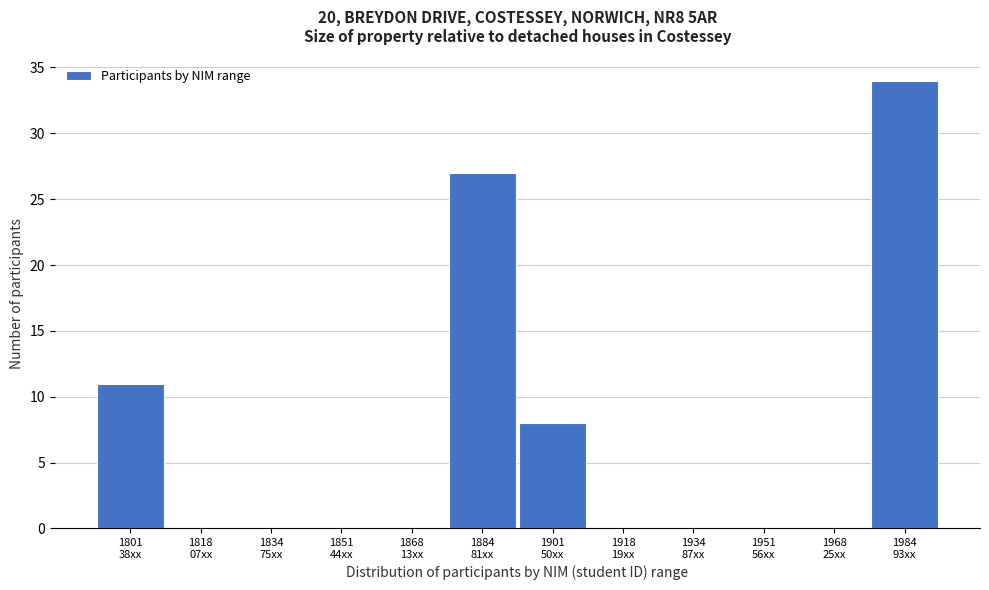

What is the greatest value displayed?

34